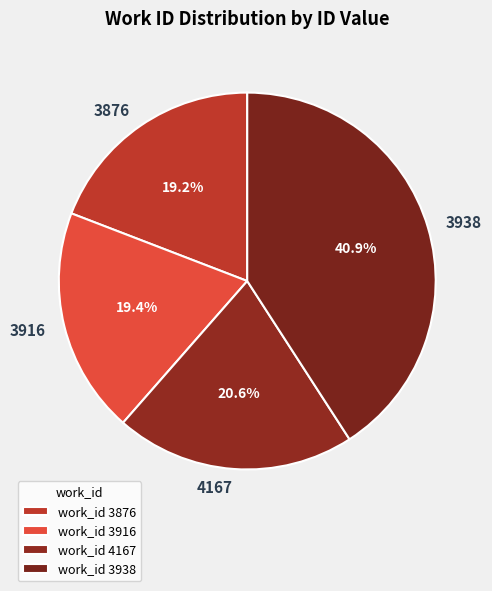

What portion of the pie excludes 4167?

79.4%